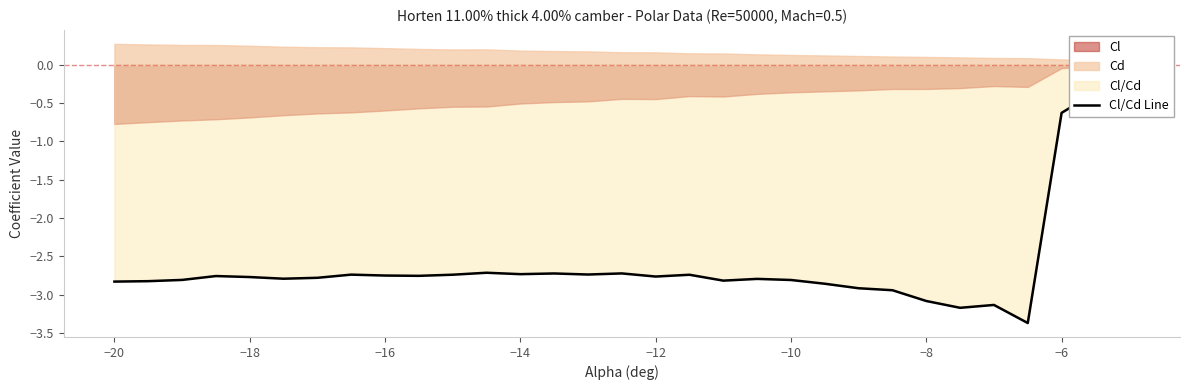

True or false: the data shows -3.9 at −16.

False